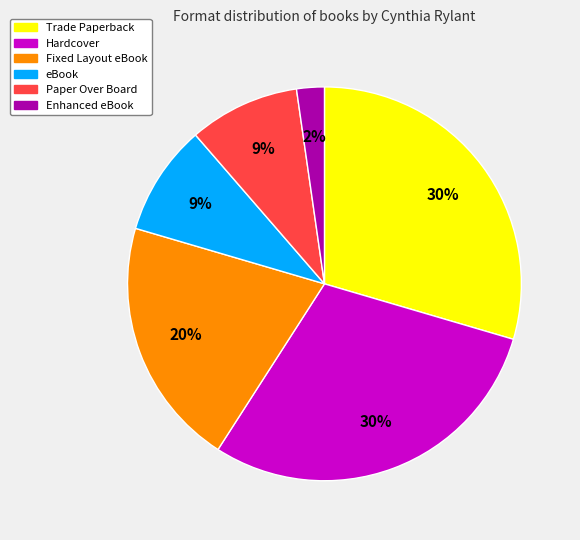

Does any single category account for the majority?

No